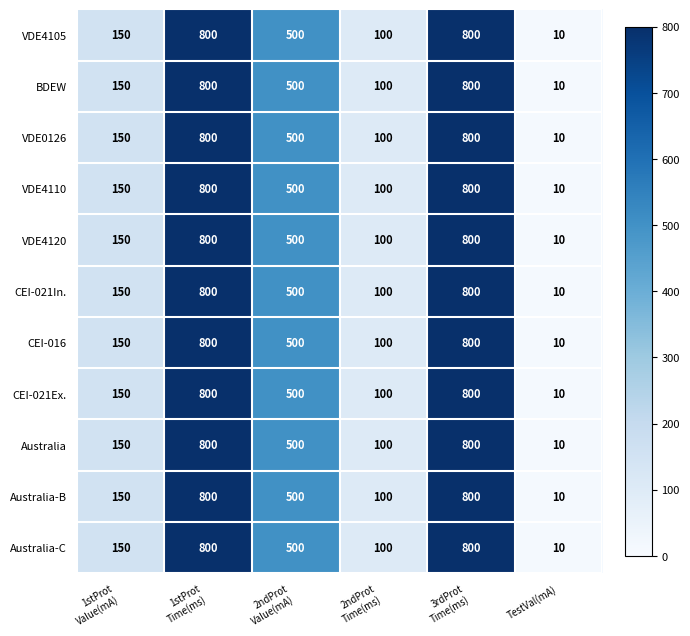

How many data points does each series have?

6